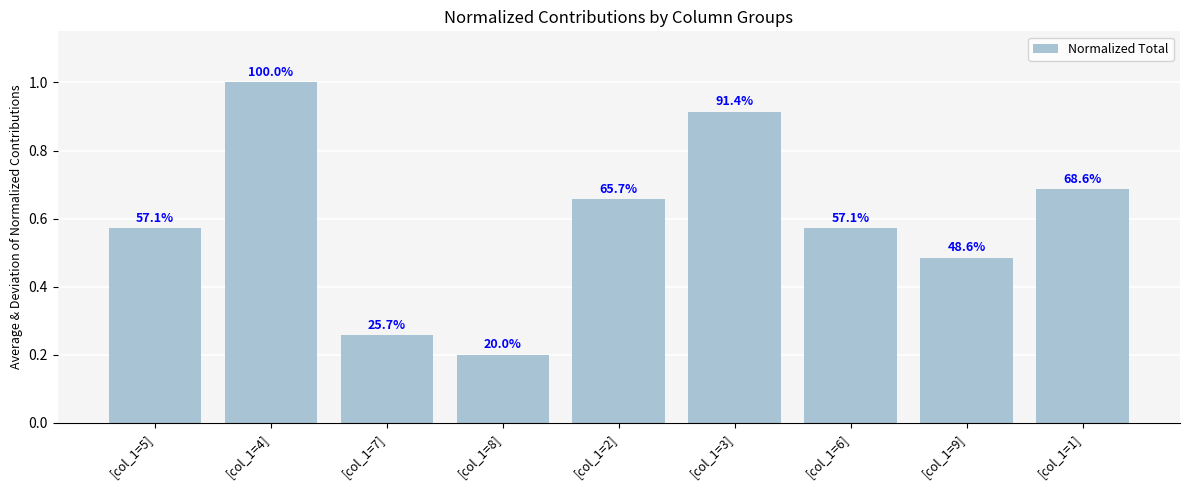

List the labels in order of value, smallest first.

[col_1=8], [col_1=7], [col_1=9], [col_1=5], [col_1=6], [col_1=2], [col_1=1], [col_1=3], [col_1=4]